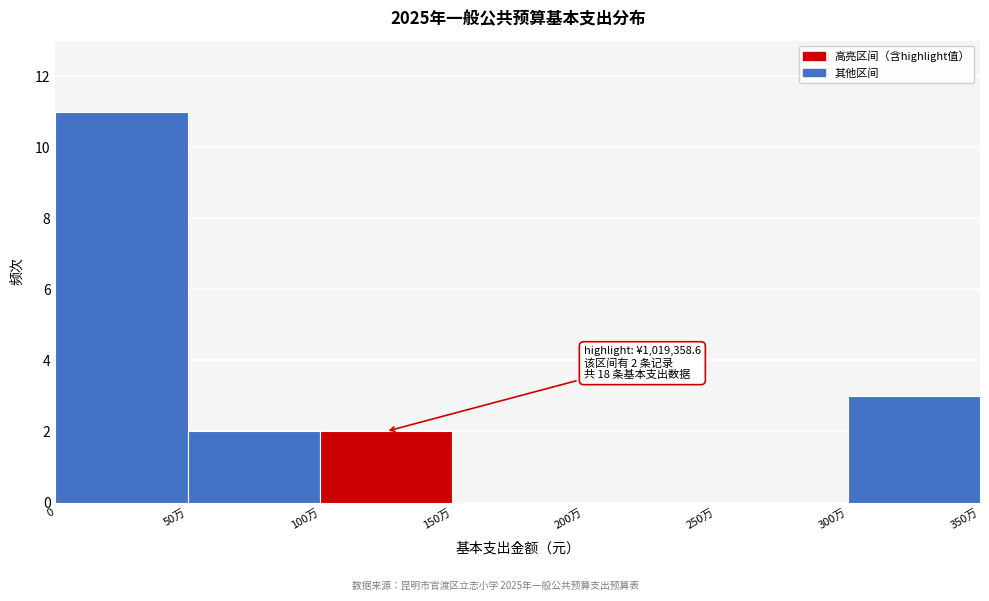

Reading left to right, transcribe all the data shown in this chart.

0=11	50万=2	100万=2	150万=0	200万=0	250万=0	300万=3